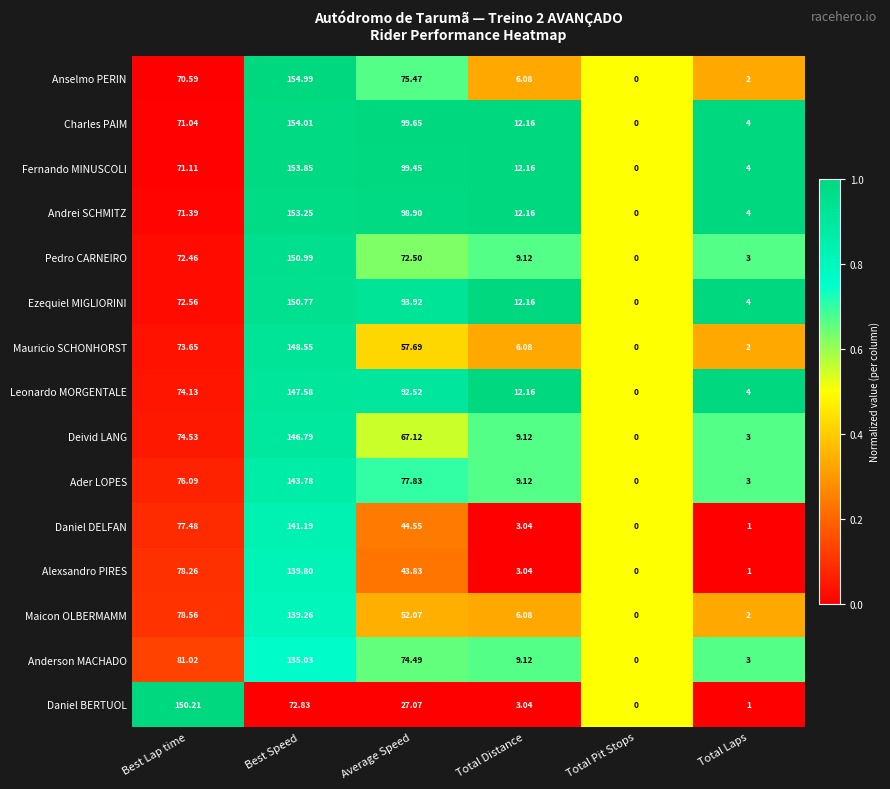

Which series has the largest total across all categories?

Charles PAIM